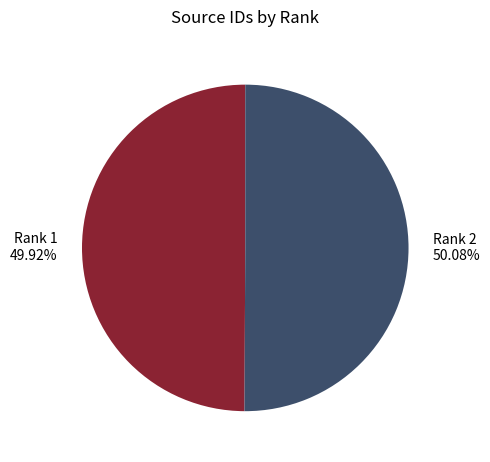

To the nearest percent, what percentage of the pie is Rank 1?

50%